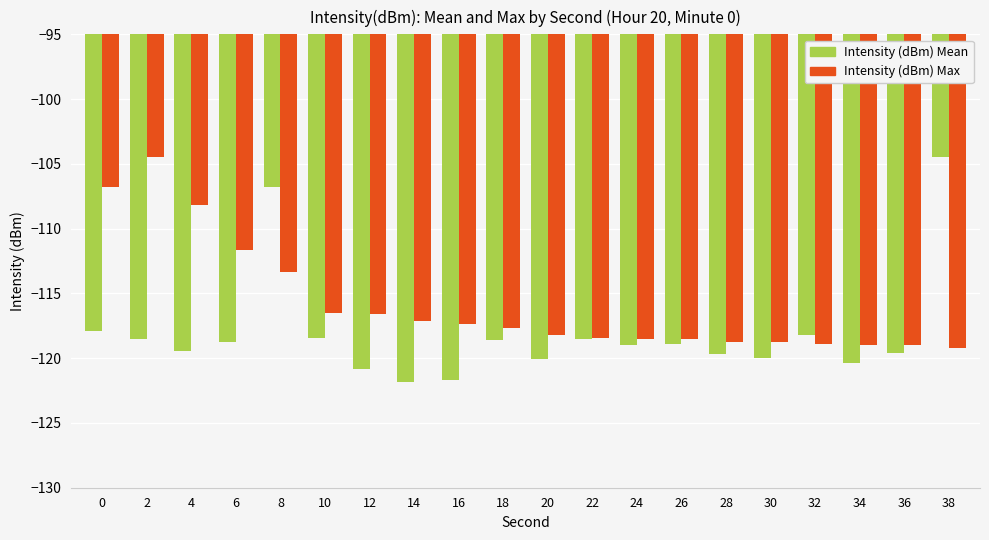

At which label is Intensity (dBm) Max closest to -111?

6